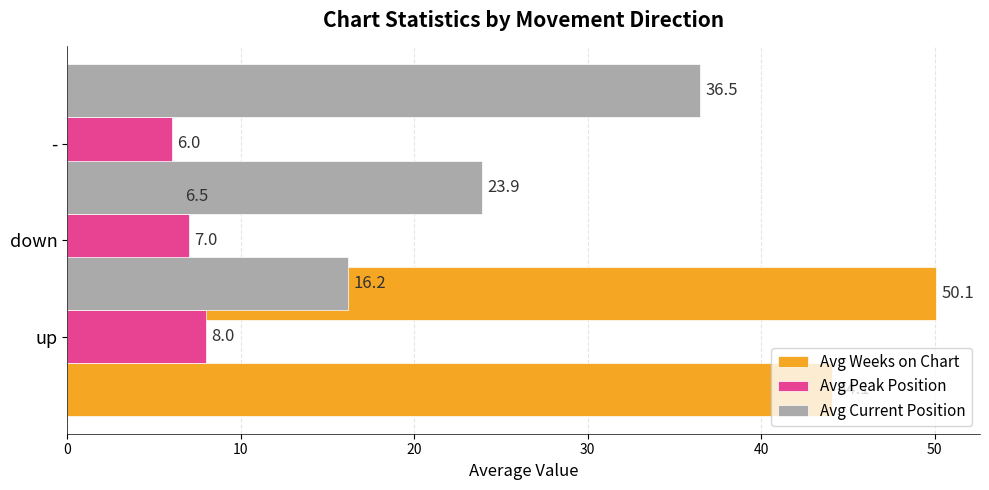

What is the value of the Avg Peak Position bar at the 2nd from the left?

7.0